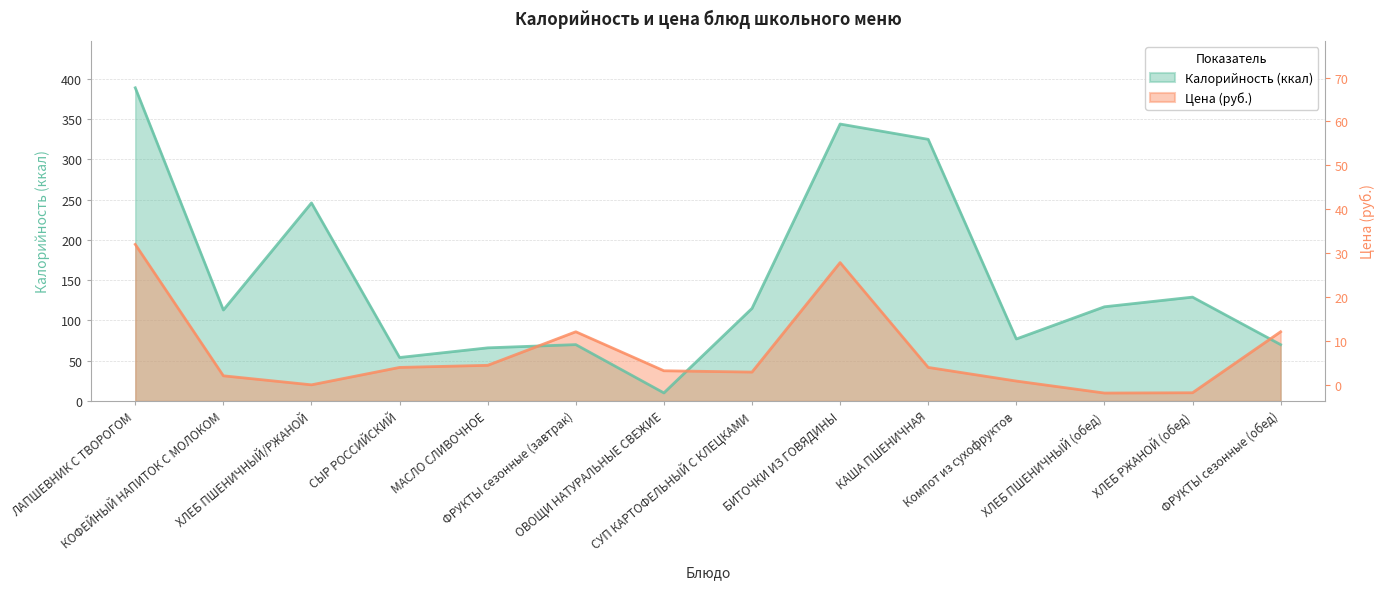

Where do Цена and Калорийность first cross each other?

МАСЛО СЛИВОЧНОЕ and ФРУКТЫ сезонные (завтрак)